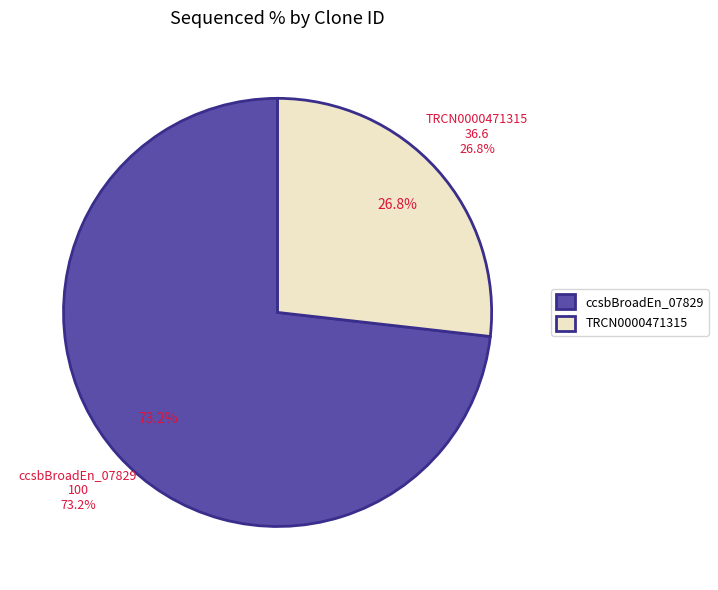

What is the change in value from ccsbBroadEn_07829 to TRCN0000471315?

-63.4